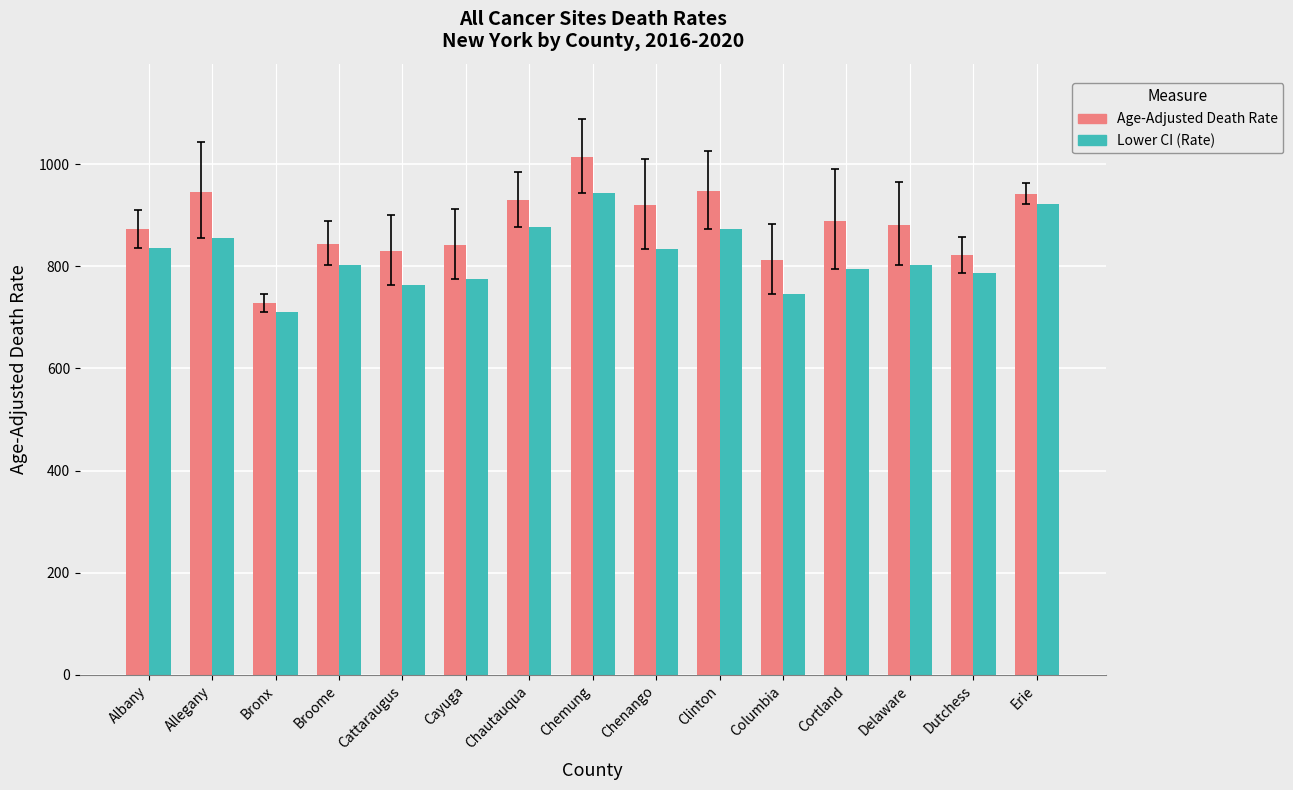

At which category does the chart reach its minimum across all series?

Bronx